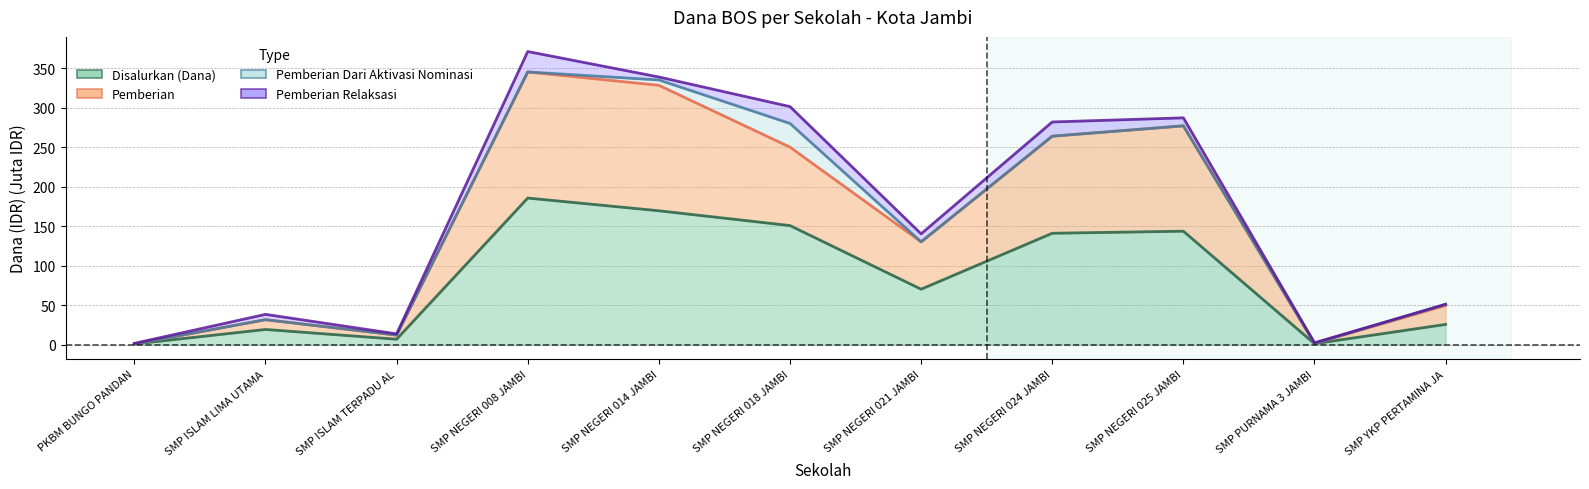

True or false: Pemberian has more than 1 interior local peaks.

True